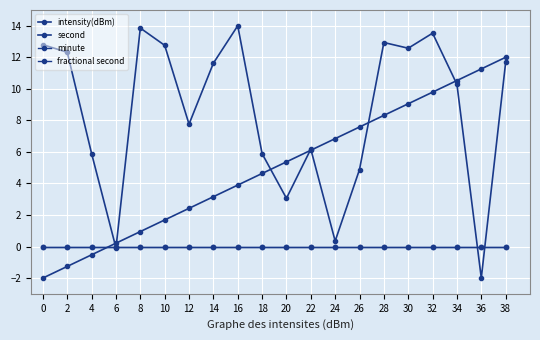

Is it true that fractional second equals 0.0 at 24?

True